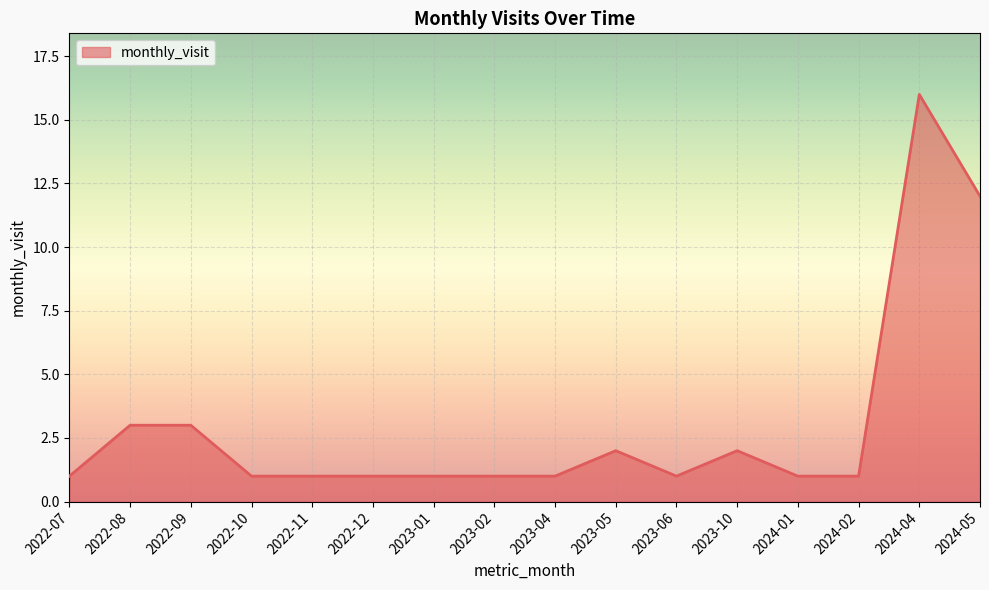

Approximately how many times larger is the value at 2023-05 compared to 2022-12?

2.0